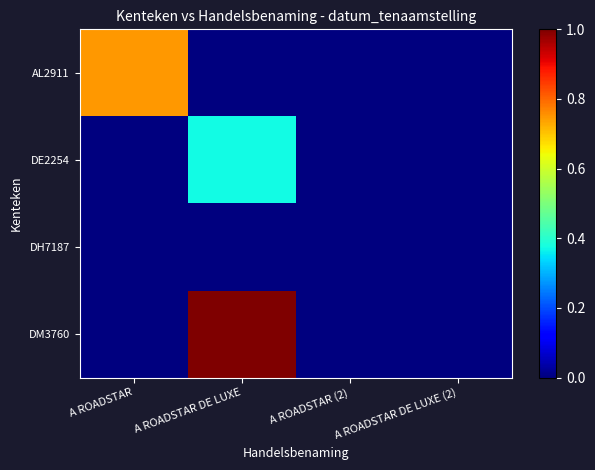

Which series has the widest spread of values?

DM3760